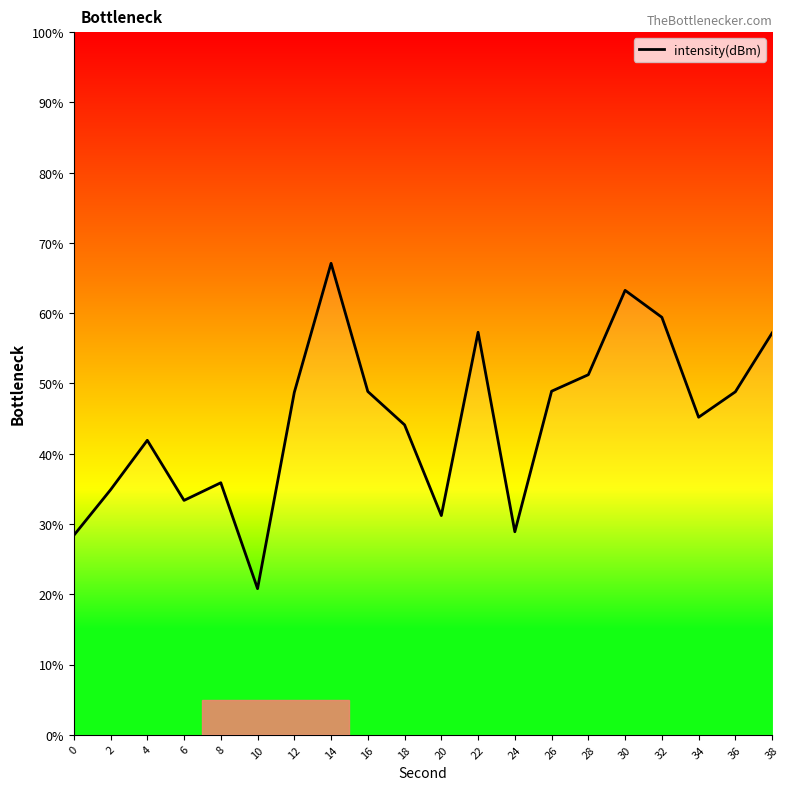

At which category does the data reach its first local valley?

6